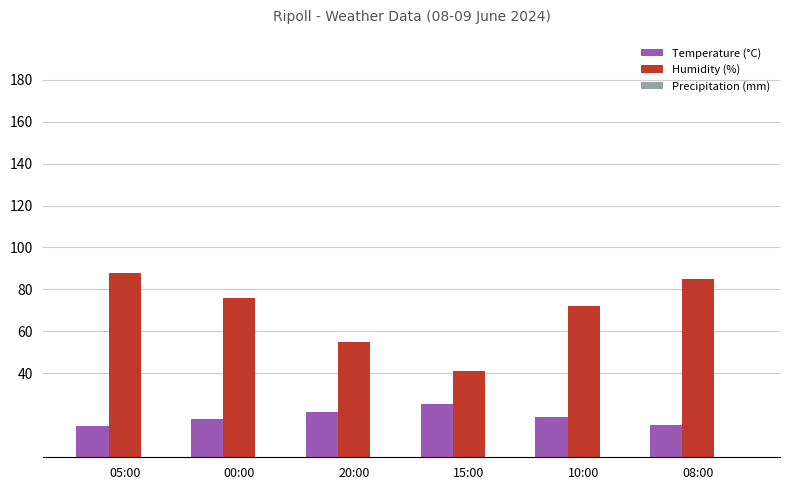

Which series has the largest range (max minus min)?

Humidity (%)